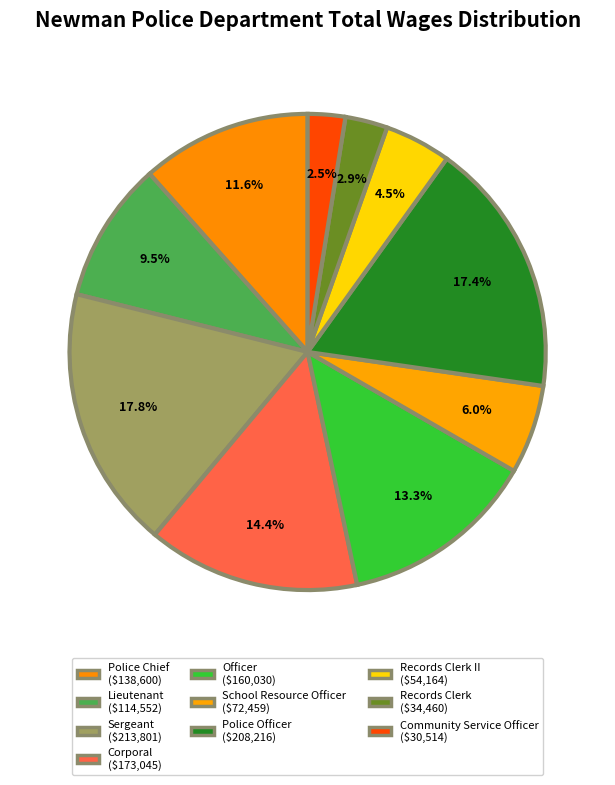

To the nearest percent, what is the average slice percentage?

10%